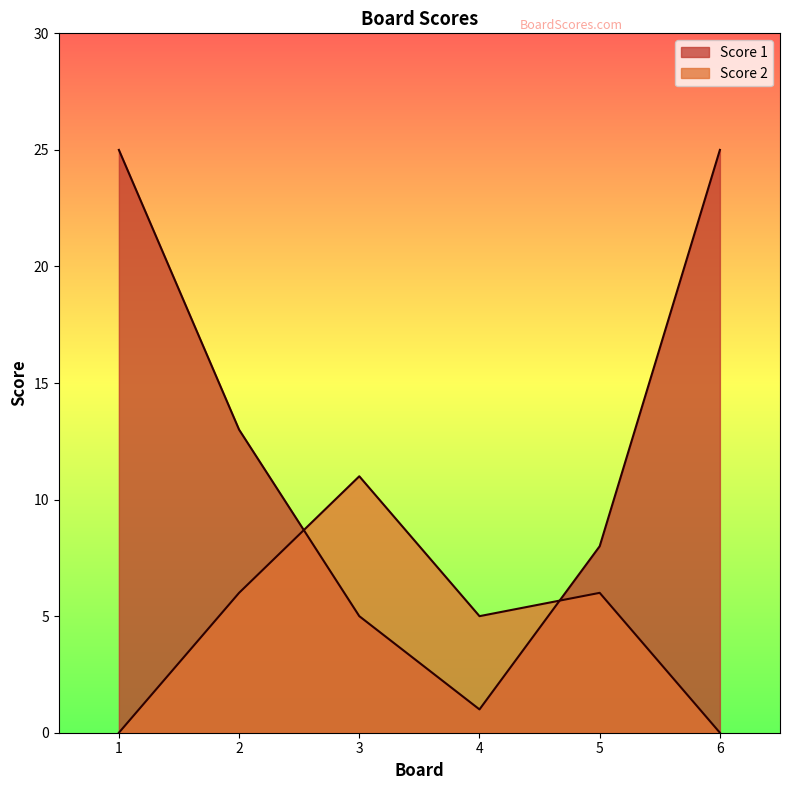

Between 4 and 5, which series saw the biggest shift?

Score 1